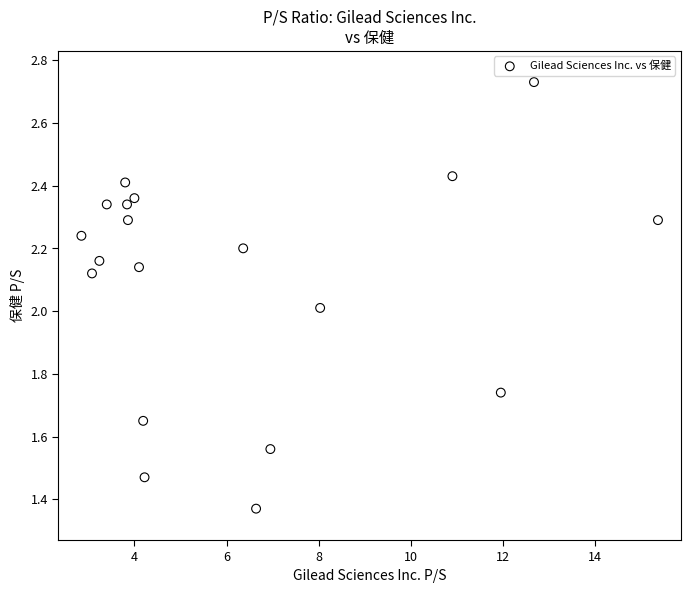

What is the range of X values (max minus min)?

12.5